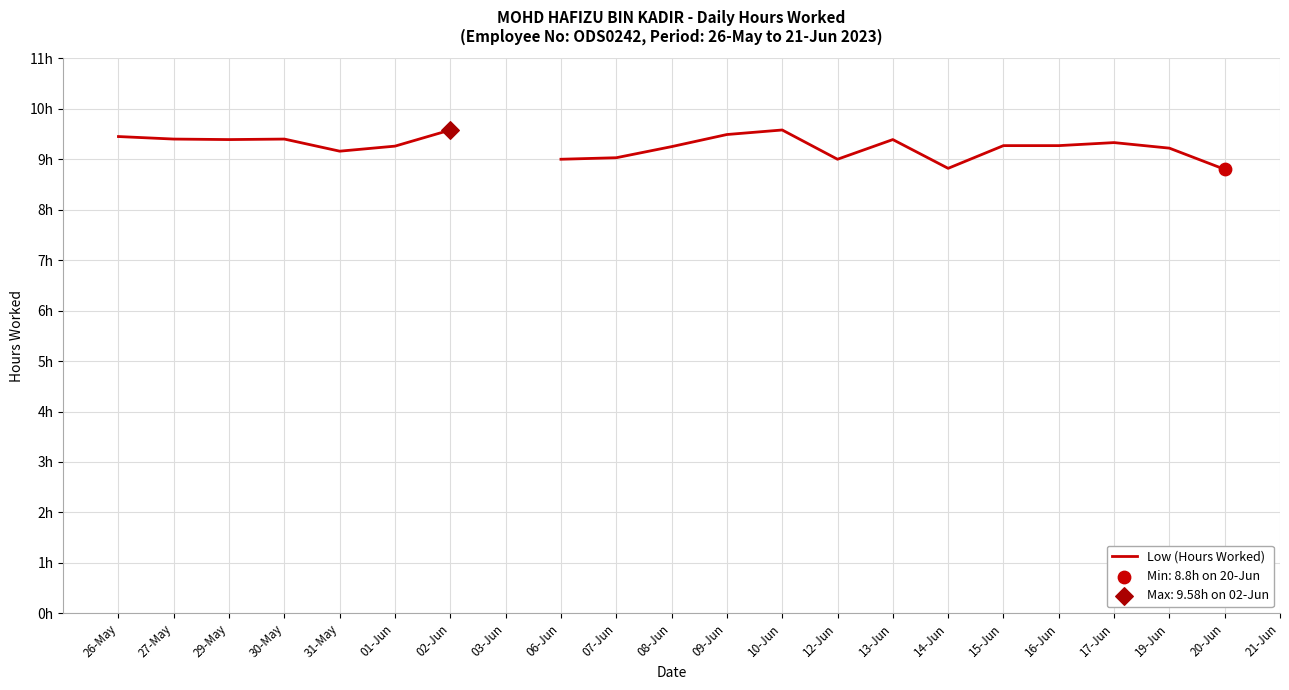

Between 20-Jun and 02-Jun, which is larger?

02-Jun